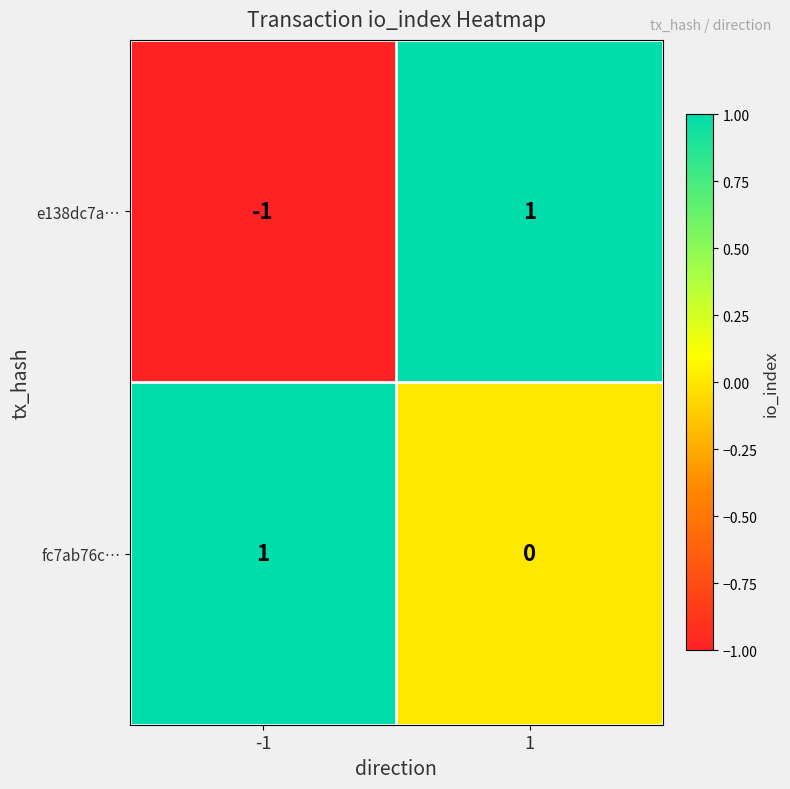

The value of fc7ab76c… at 1 is 0. True or false?

True